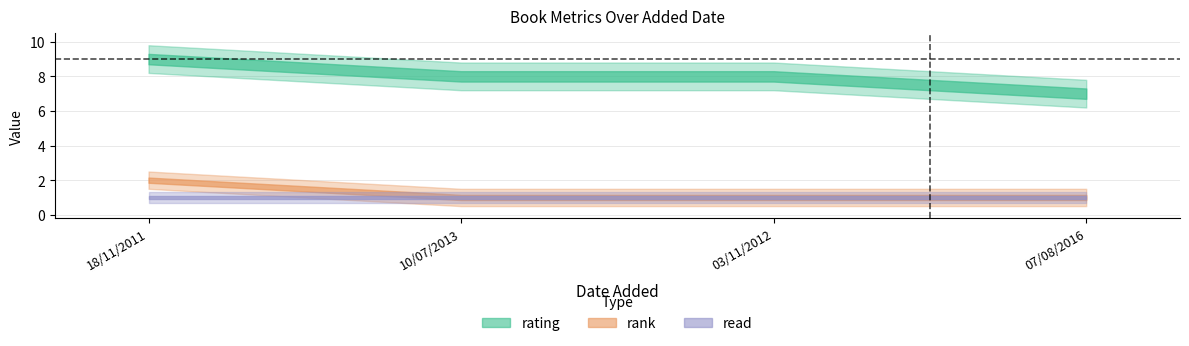

How many rank values are between 1 and 2?

4